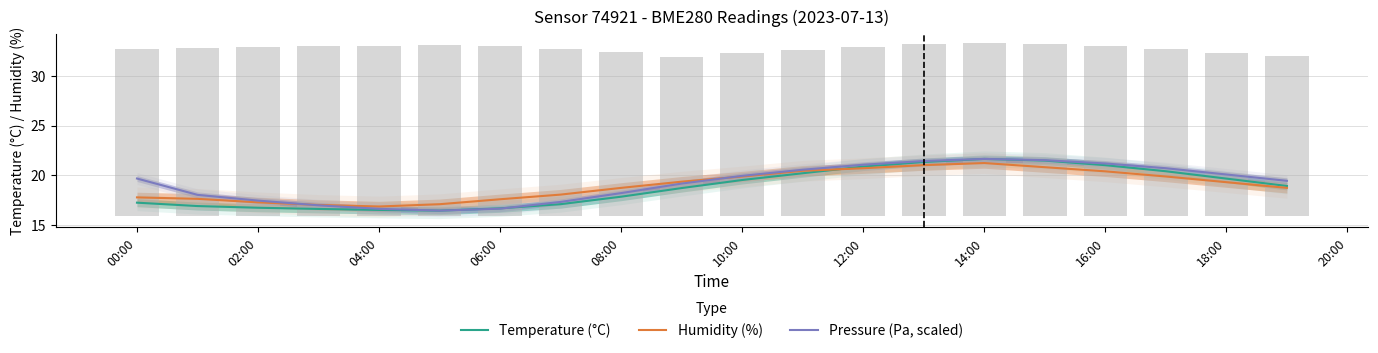

What is the minimum value for Humidity (%)?

16.9